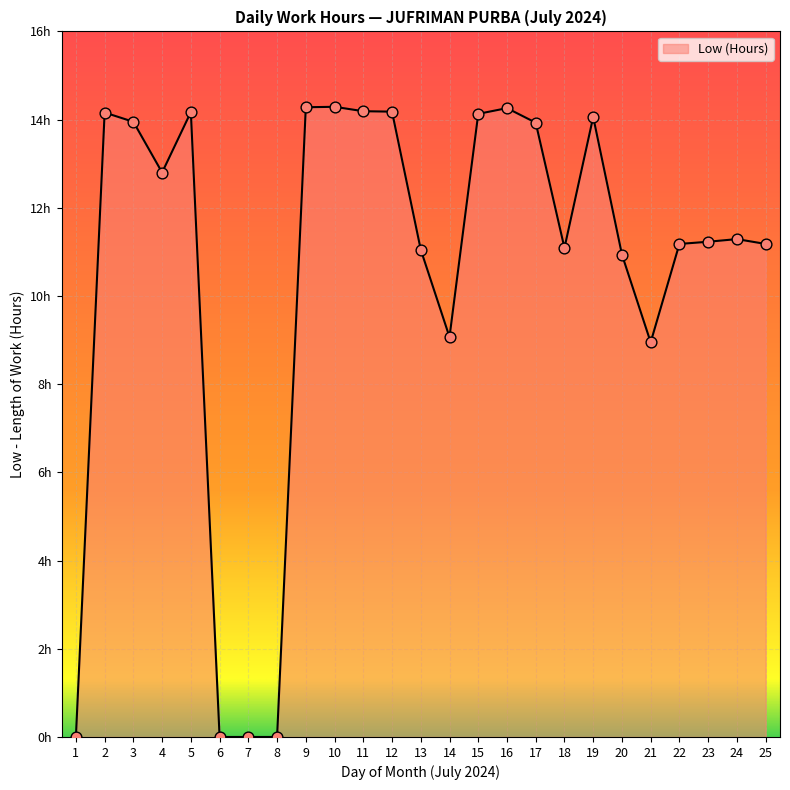

What is the change in value from 5 to 19?

-0.1